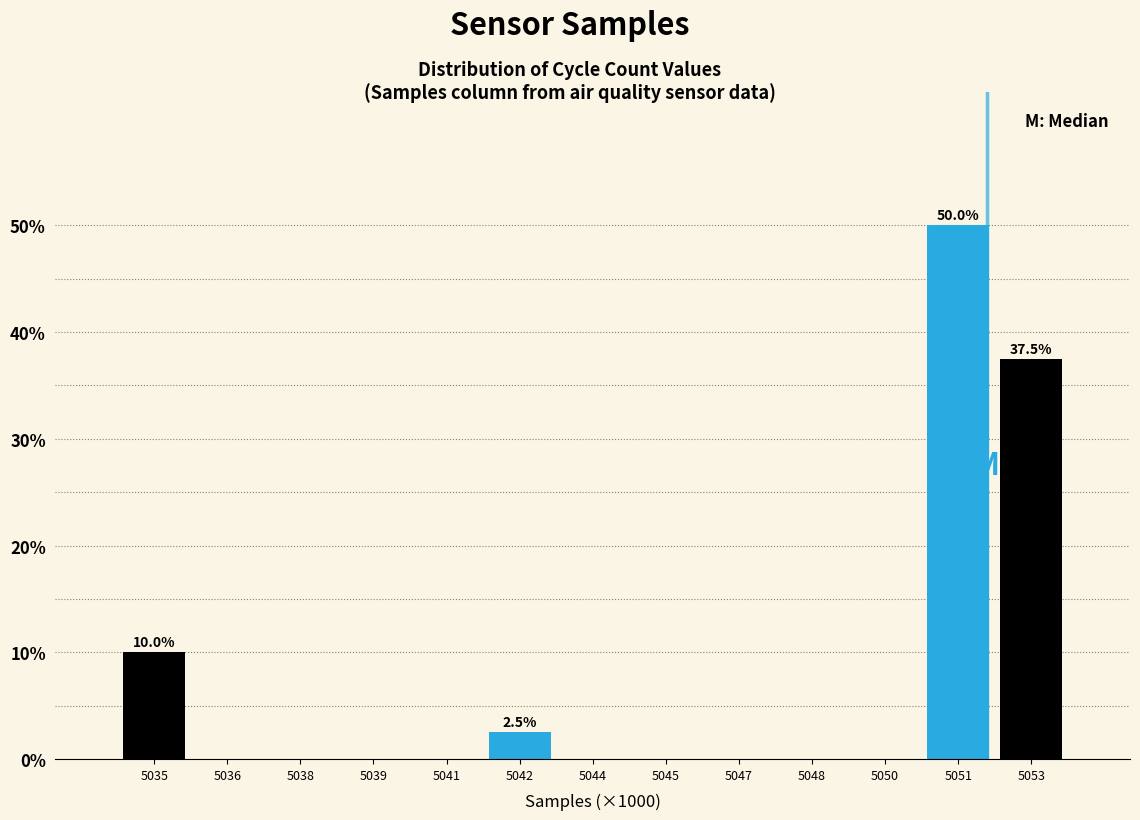

Reading left to right, what are all the values shown in this chart?

5035=10.0	5036=0.0	5038=0.0	5039=0.0	5041=0.0	5042=2.5	5044=0.0	5045=0.0	5047=0.0	5048=0.0	5050=0.0	5051=50.0	5053=37.5